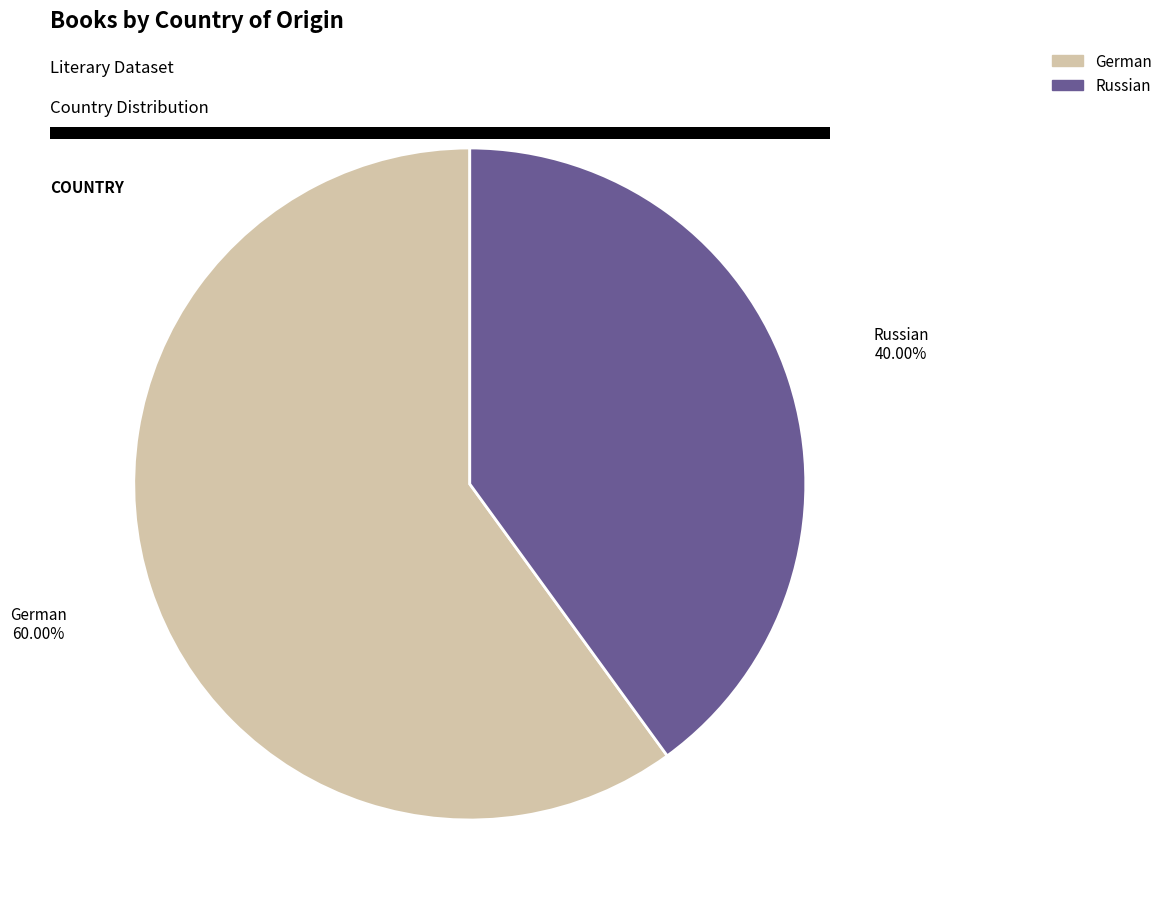

What is the largest slice in the pie chart?

German